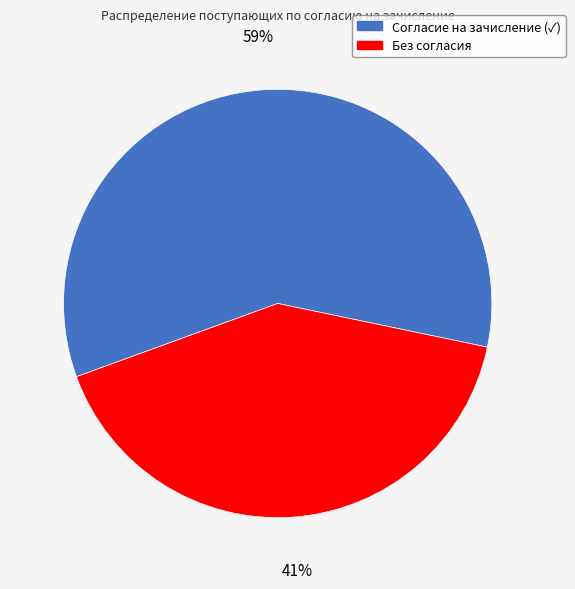

Rank the categories by value from lowest to highest.

Без согласия, Согласие на зачисление (✓)